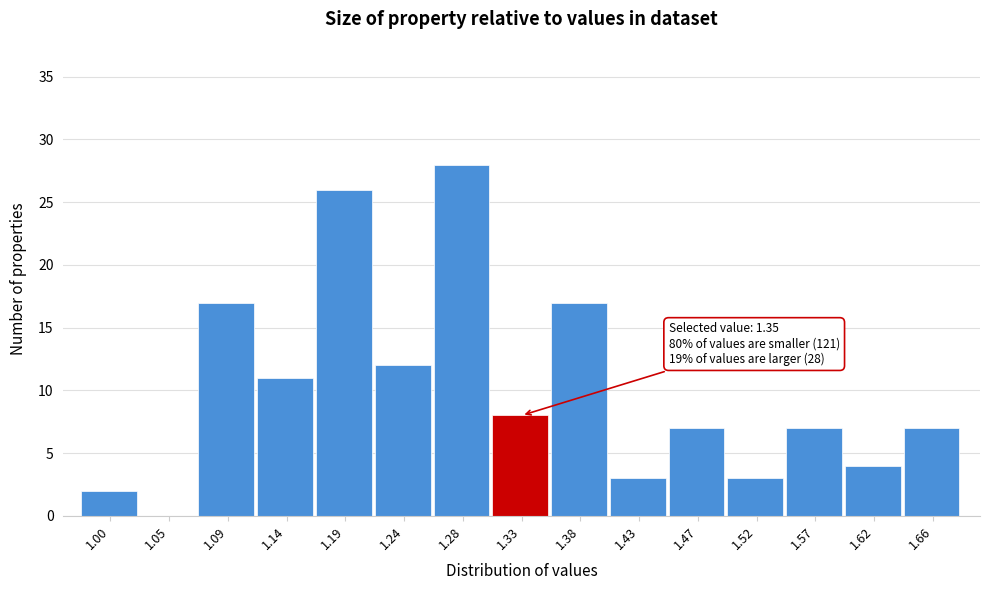

Reading right to left, transcribe all the data shown in this chart.

1.66=7	1.62=4	1.57=7	1.52=3	1.47=7	1.43=3	1.38=17	1.33=8	1.28=28	1.24=12	1.19=26	1.14=11	1.09=17	1.05=0	1.00=2